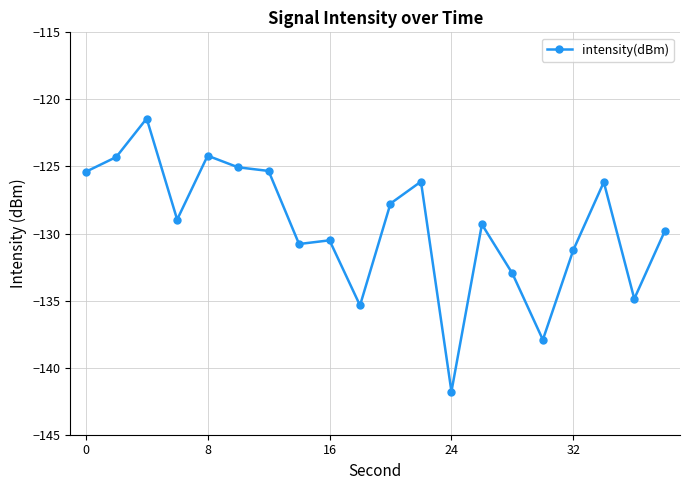

How many lines are shown in the chart?

1